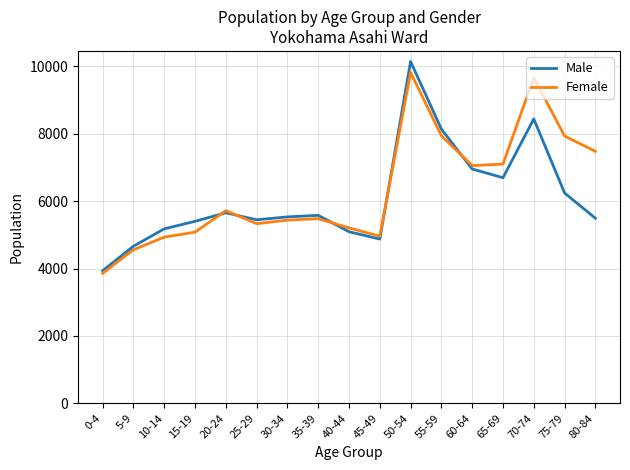

How many lines are shown in the chart?

2